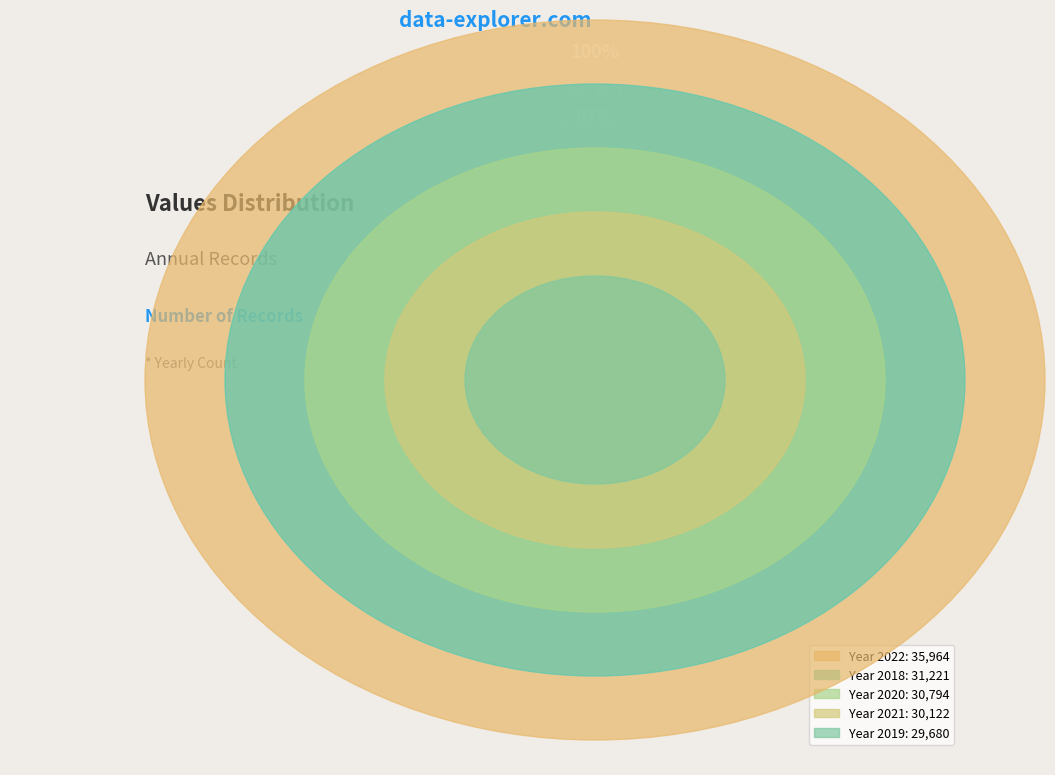

How many slices are in this pie chart?

5